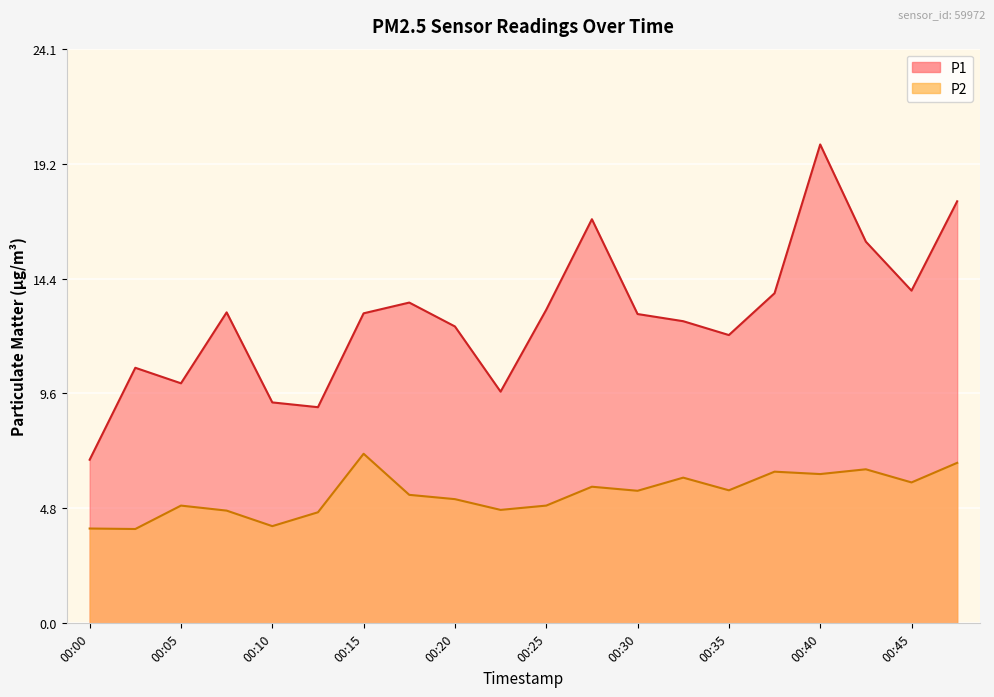

List the labels in order of P1 value, smallest first.

00:00, 00:13, 00:10, 00:23, 00:05, 00:03, 00:35, 00:20, 00:33, 00:30, 00:15, 00:08, 00:25, 00:18, 00:38, 00:45, 00:43, 00:28, 00:48, 00:40